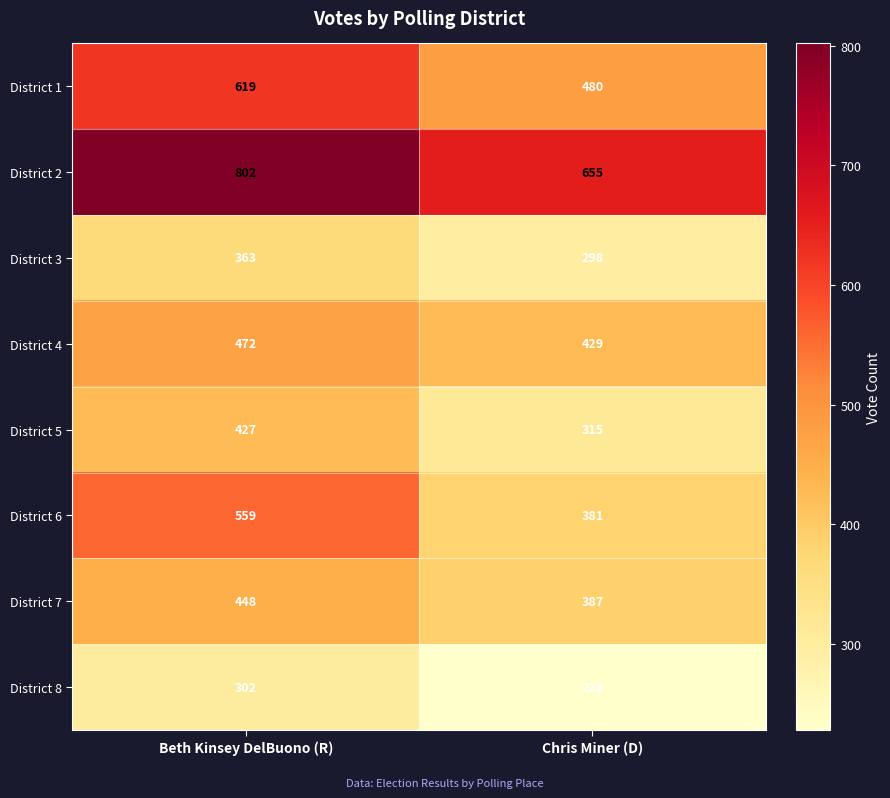

At how many categories does at least one series exceed 535?

2